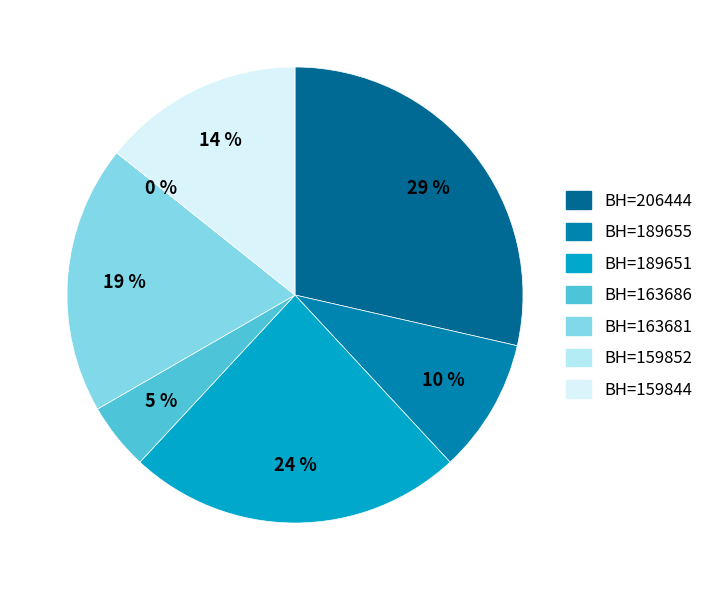

What is the ratio of the value at 163681 (Nonce=4) to the value at 159844 (Nonce=3)?

1.3